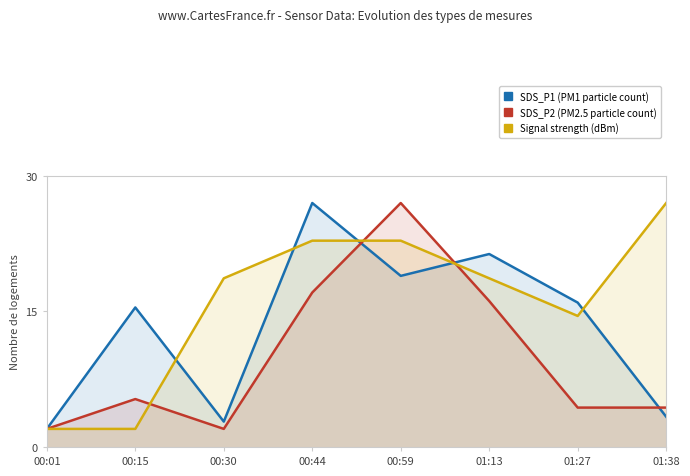

How many lines are shown in the chart?

3